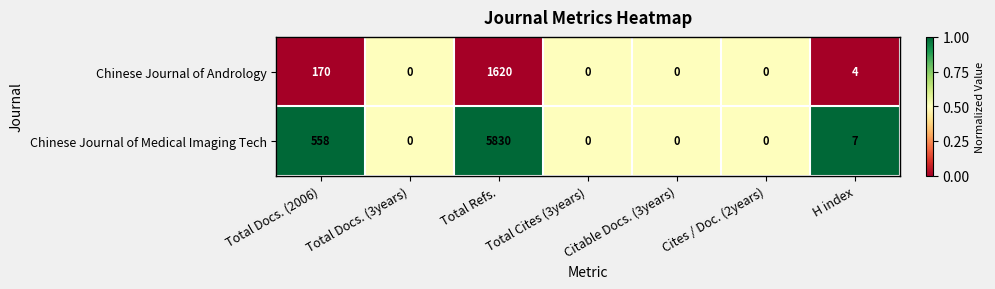

Rank the series by their maximum value, from highest to lowest.

Chinese Journal of Medical Imaging Tech, Chinese Journal of Andrology